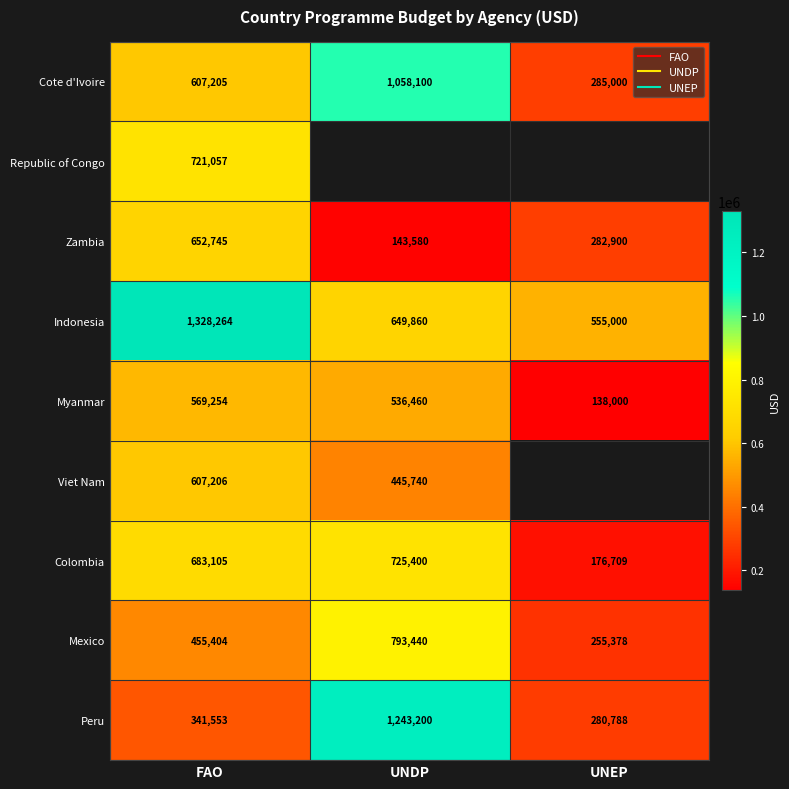

Where is Indonesia nearest to the value 941632?

UNDP